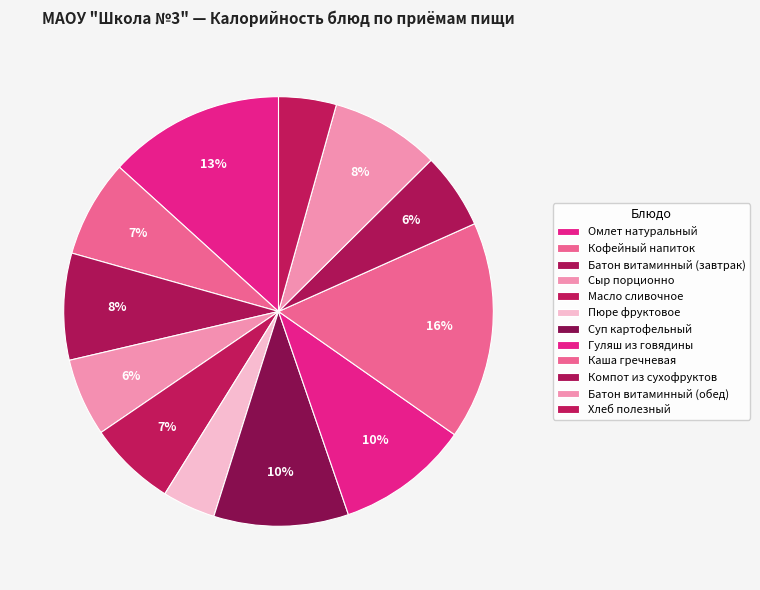

To the nearest percent, what portion does Омлет натуральный represent?

13%